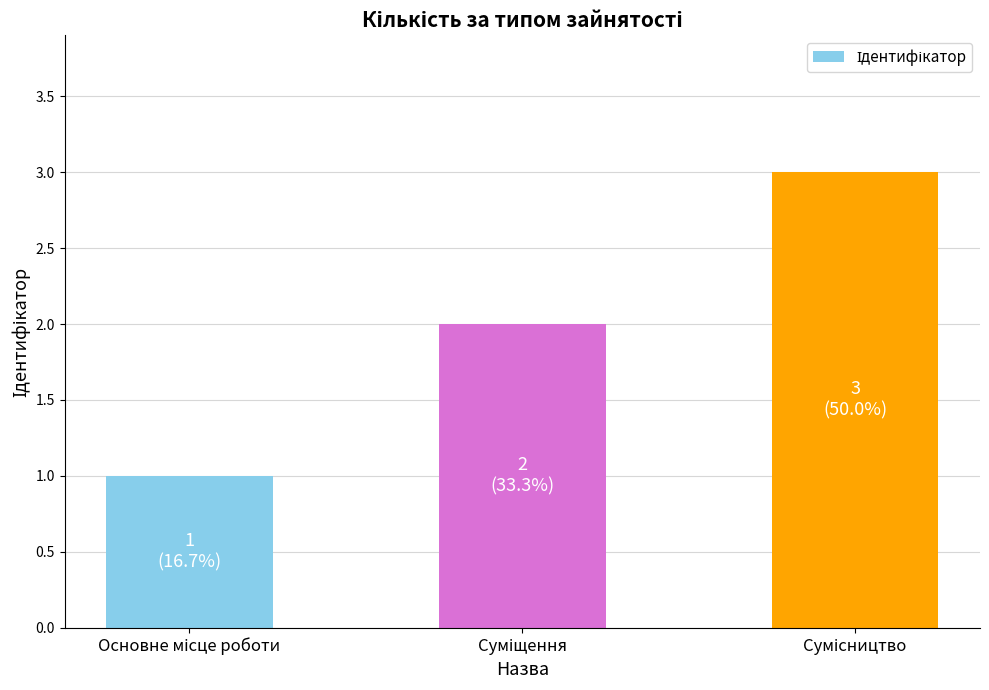

What is the sum of all values?

6